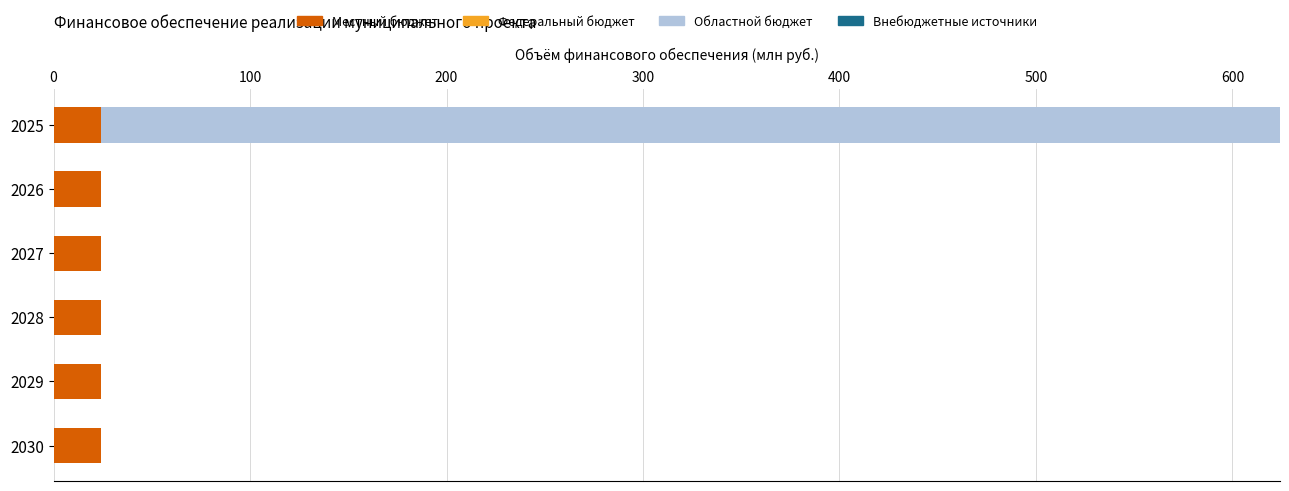

What is the sum of all Местный бюджет values?

144.7